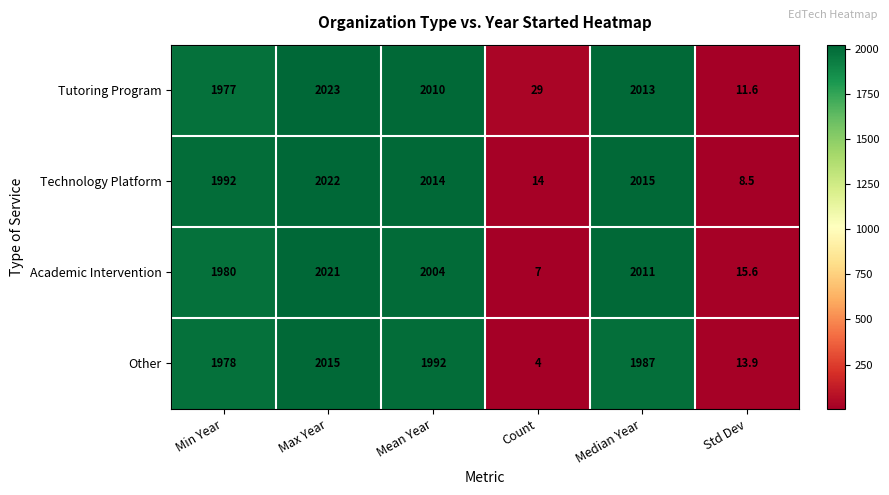

List the labels in order of Tutoring Program value, smallest first.

Std Dev, Count, Min Year, Mean Year, Median Year, Max Year